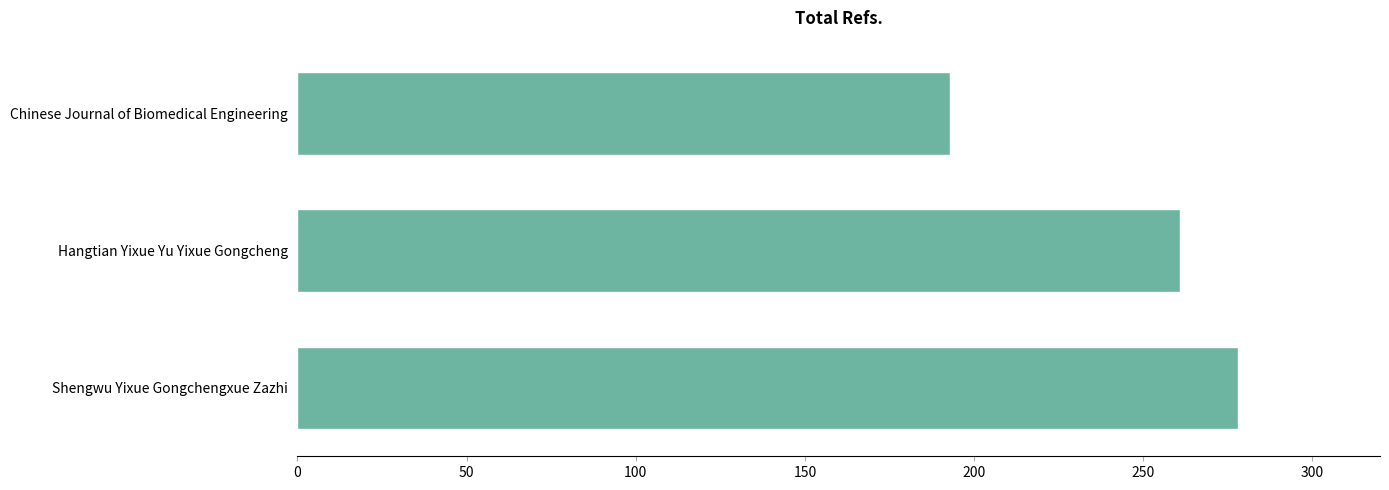

Reading bottom to top, list all the values displayed in this chart.

278	261	193